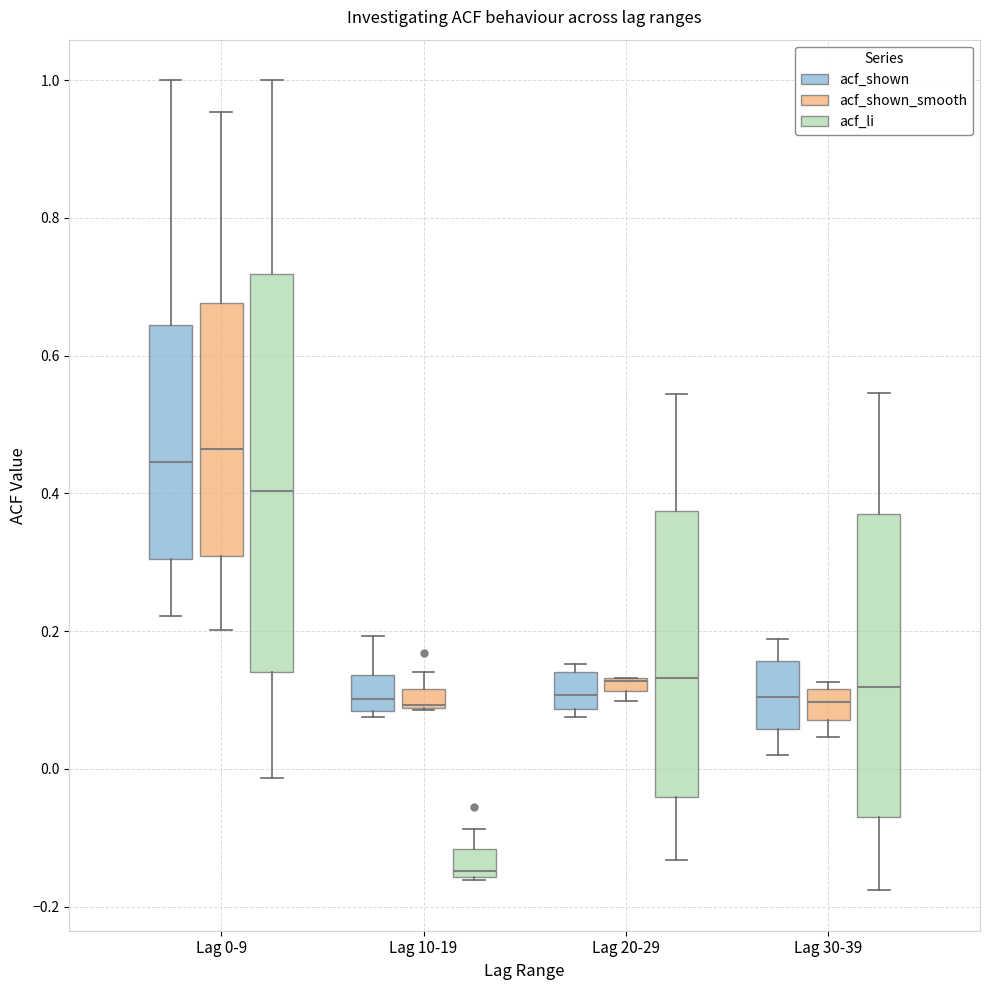

Which box is the tallest, from its lower edge to its upper edge?

Lag 0-9 (acf_li)